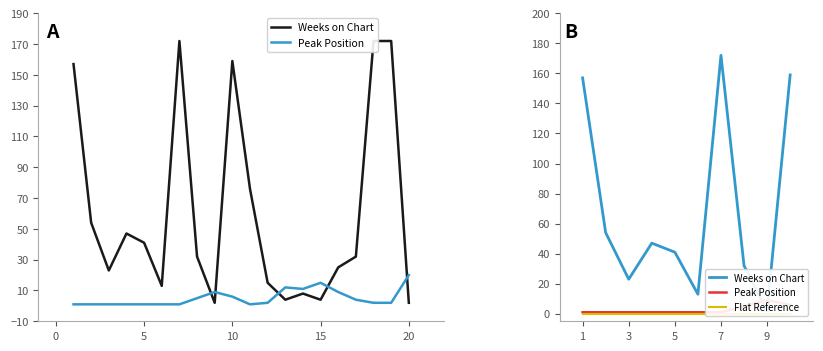

What is the difference between the maximum and minimum values in the Weeks on Chart series?

170